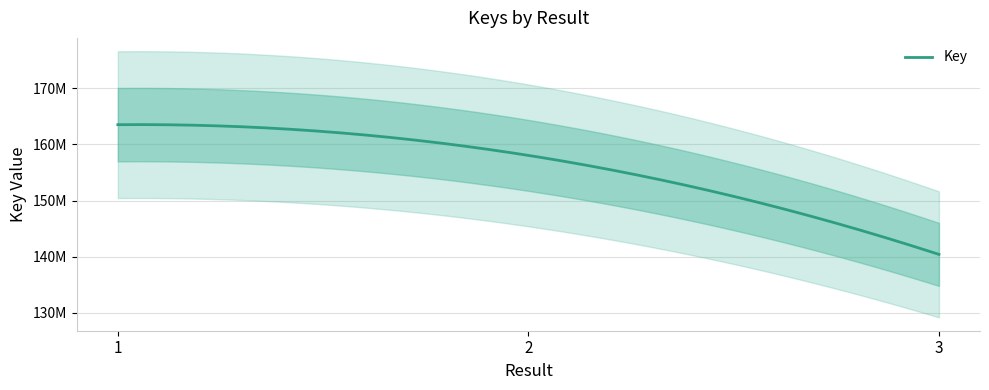

At which category does the chart reach its peak across all series?

1